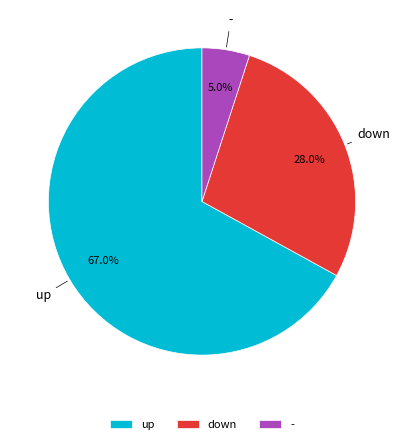

To the nearest percent, what percentage of the pie is -?

5%